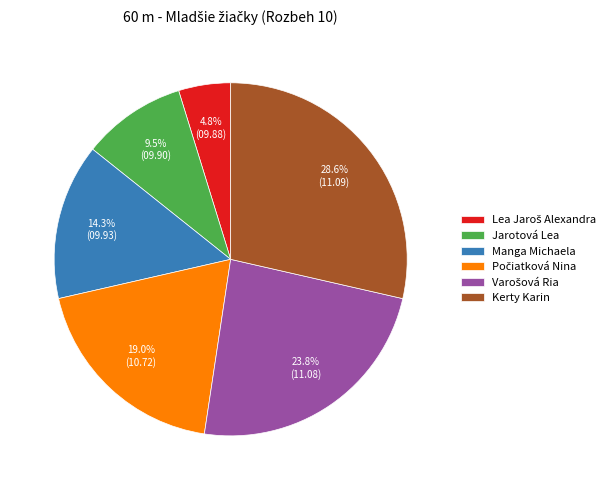

Which category has the biggest portion of the pie?

Kerty Karin